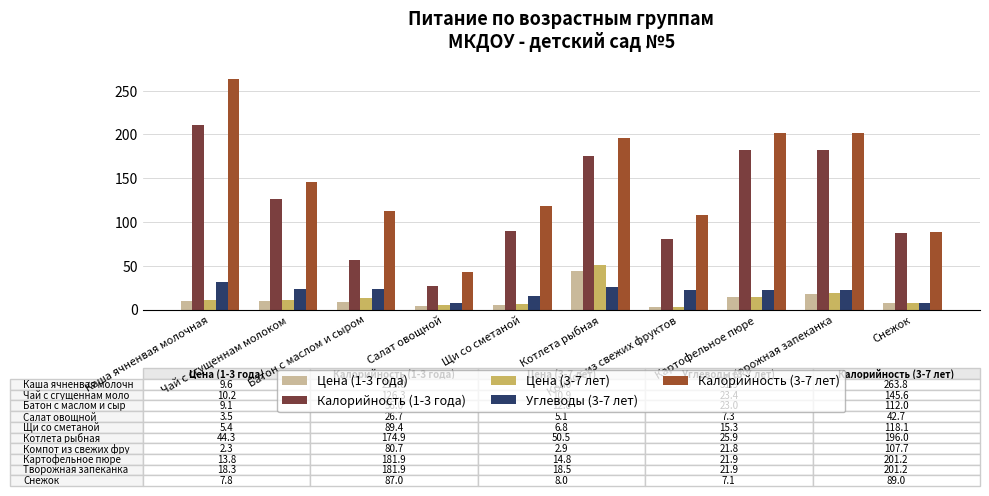

At which label is Калорийность (1-3 года) closest to 118?

Чай с сгущеннам молоком